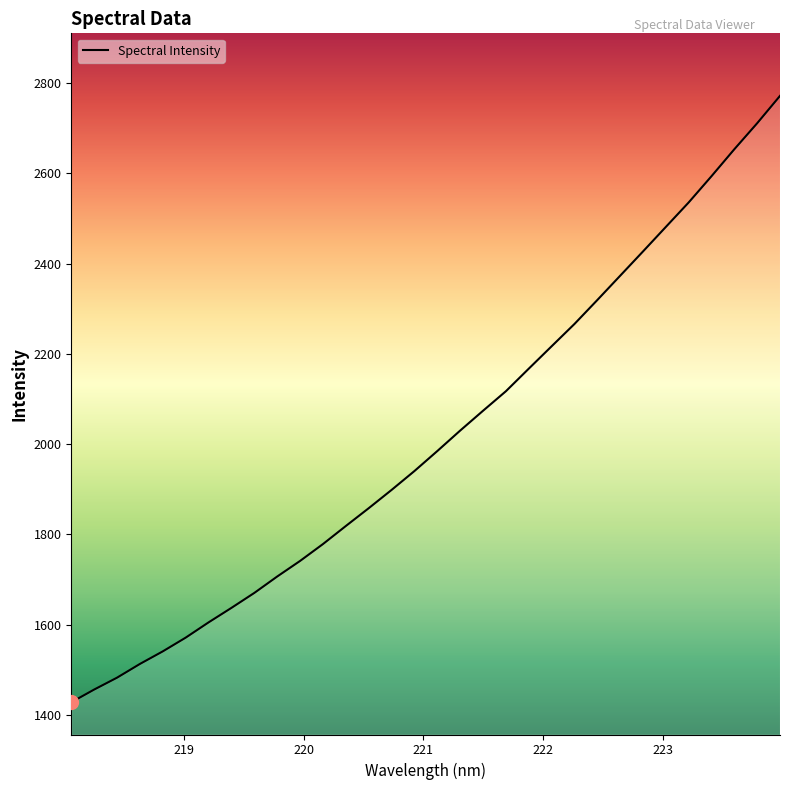

What is the difference between the maximum and minimum values?

1343.5